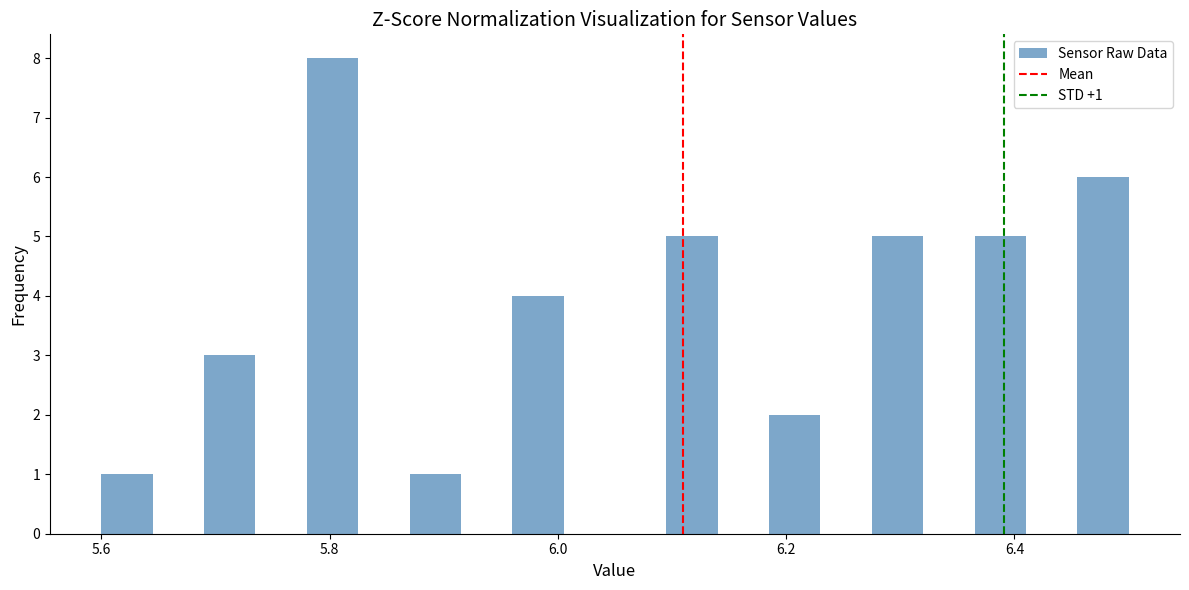

Read against the x-axis, roughly where is the centre of the tallest bar?

5.80